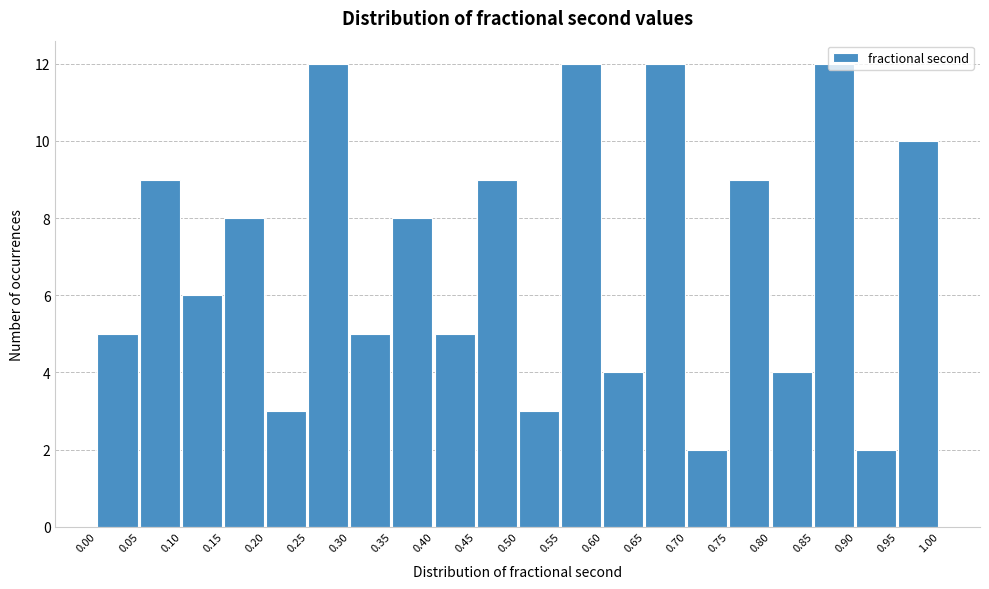

Reading left to right, list every bar in this chart as the range it spans on the x-axis followed by its height. The values are not printed on the chart, so give them approximately, as read against the axis.

0.00 to 0.05: 5
0.05 to 0.10: 9
0.10 to 0.15: 6
0.15 to 0.20: 8
0.20 to 0.25: 3
0.25 to 0.30: 12
0.30 to 0.35: 5
0.35 to 0.40: 8
0.40 to 0.45: 5
0.45 to 0.50: 9
0.50 to 0.55: 3
0.55 to 0.60: 12
0.60 to 0.65: 4
0.65 to 0.70: 12
0.70 to 0.75: 2
0.75 to 0.80: 9
0.80 to 0.85: 4
0.85 to 0.90: 12
0.90 to 0.95: 2
0.95 to 1.00: 10